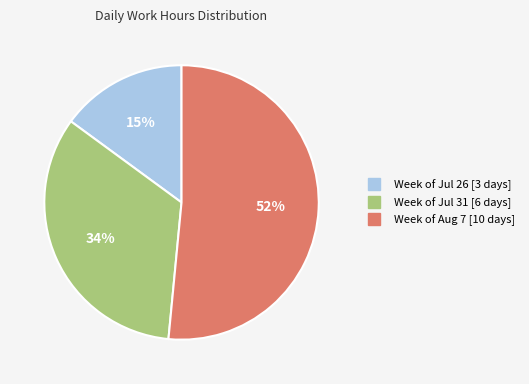

Is there a majority slice in this chart?

Yes